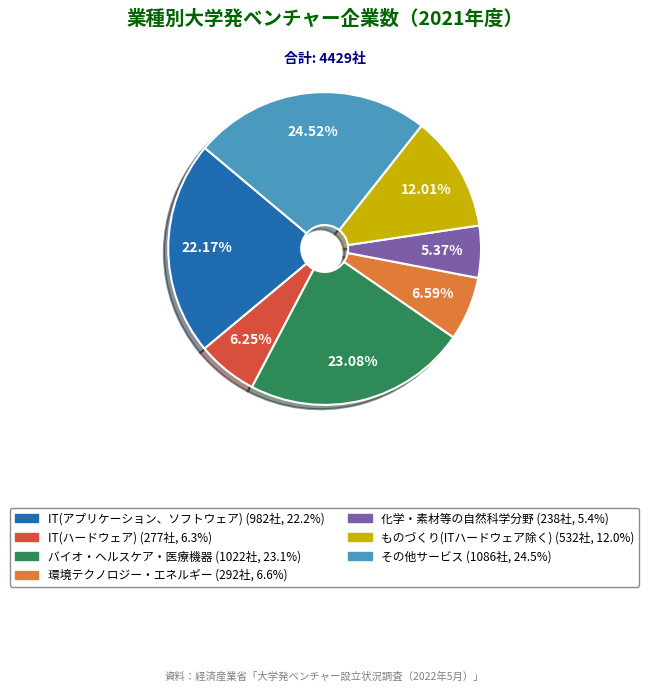

Is there a majority slice in this chart?

No